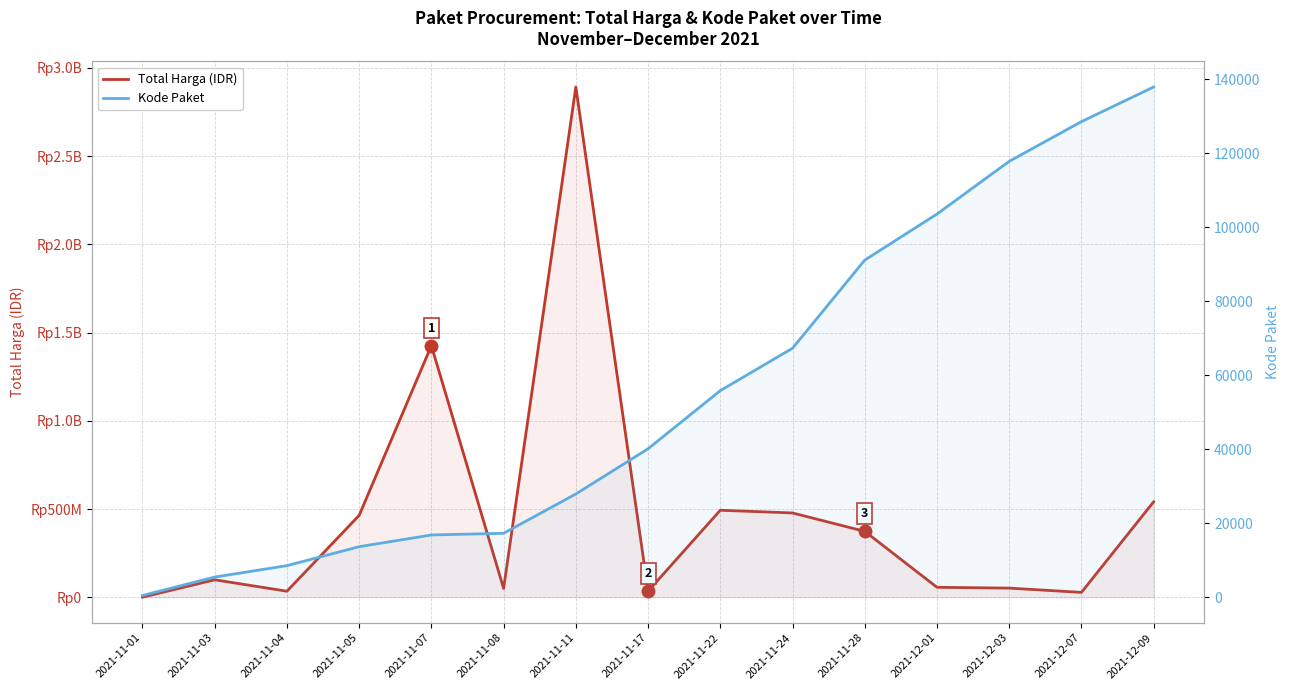

What position from the left is 2021-11-08?

6